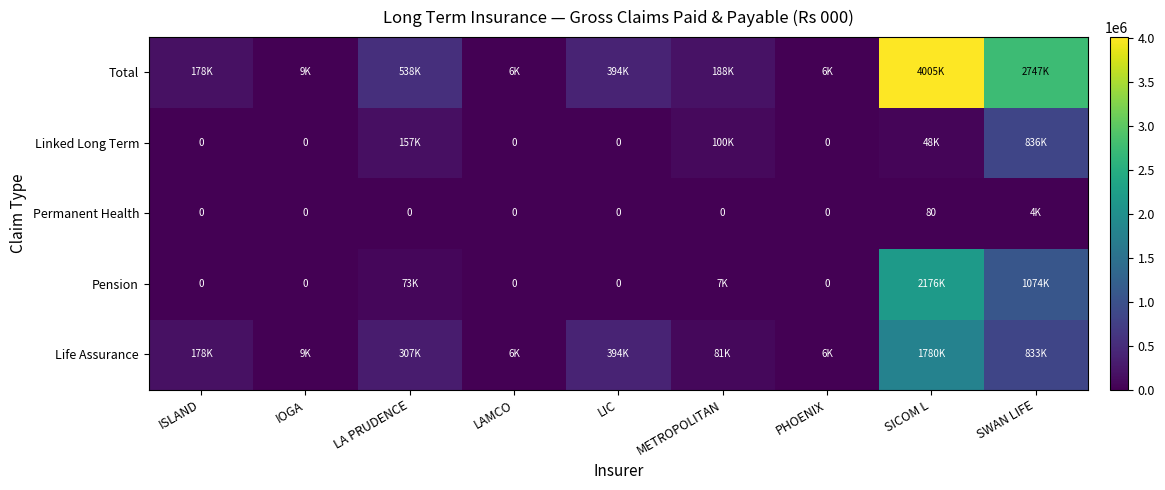

What is the average value of the Permanent Health series?

420.5